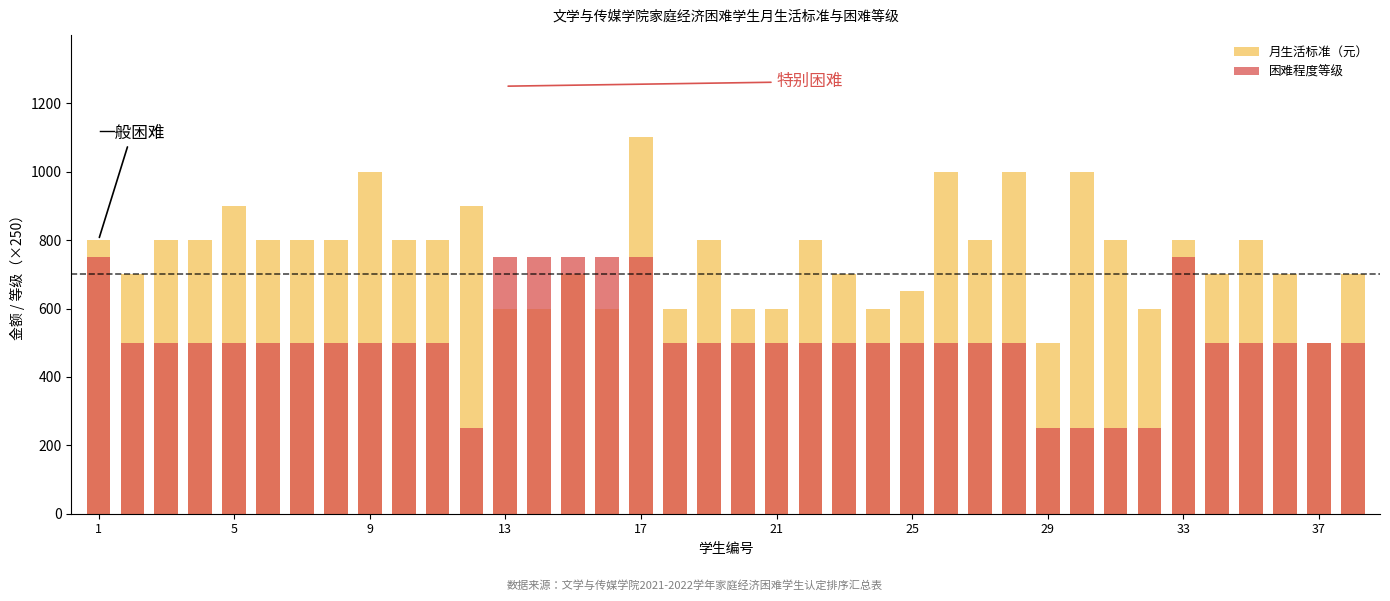

Which has a higher value, 20 or 9?

9